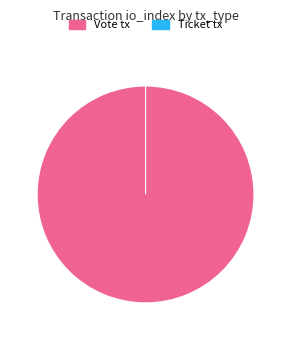

Which slice is the largest?

Vote tx